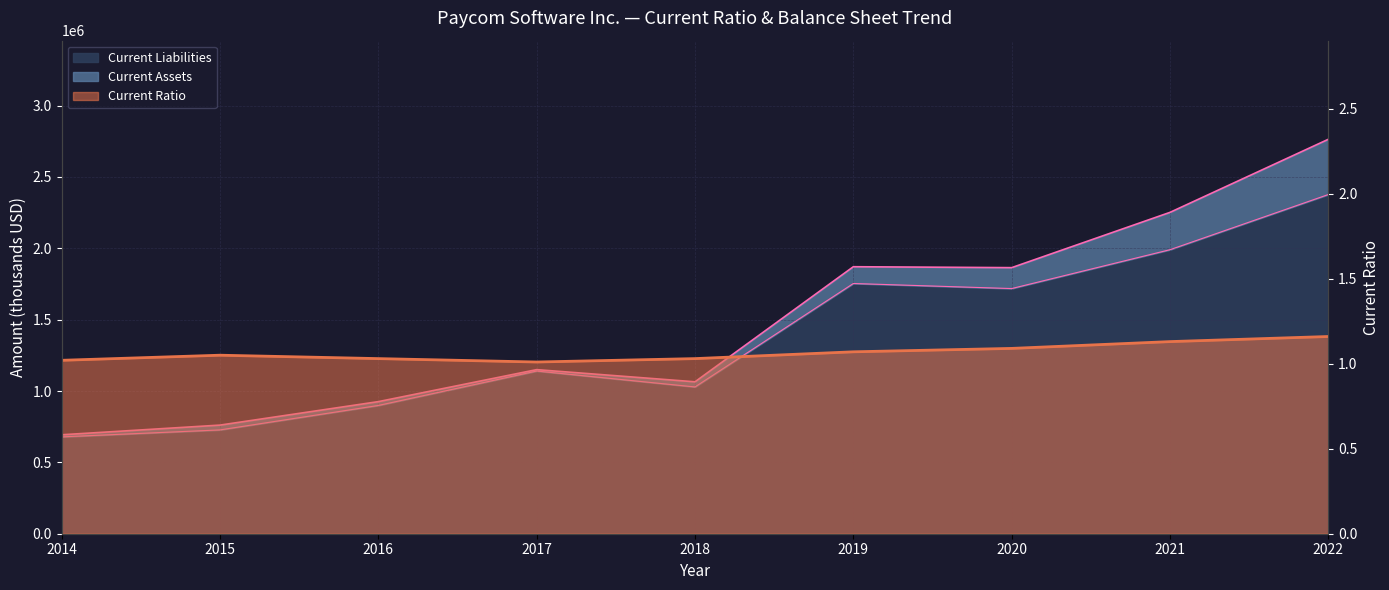

Where is the first local minimum for Current Ratio?

2017